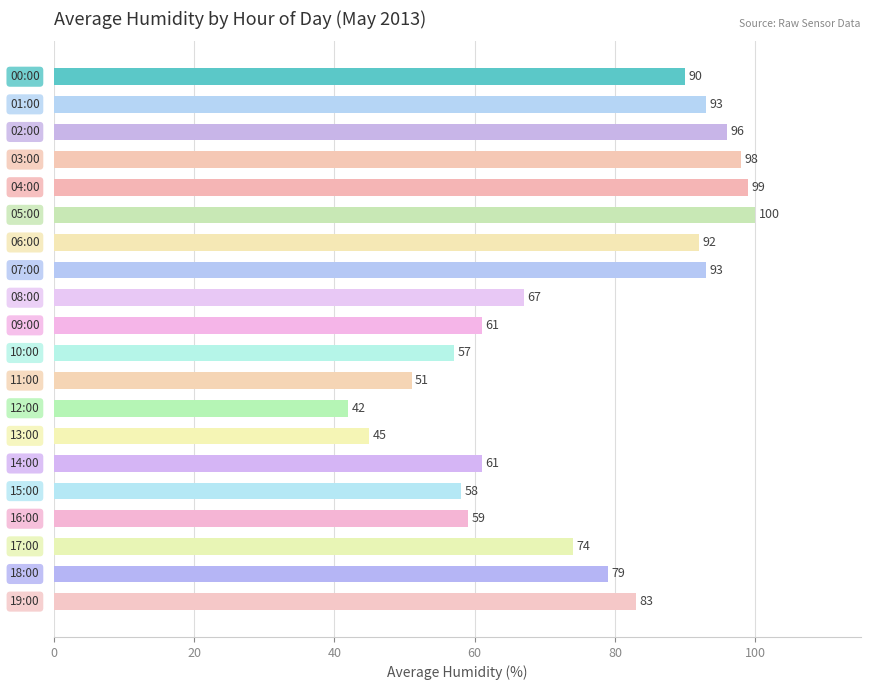

What is the difference between the maximum and minimum values?

58